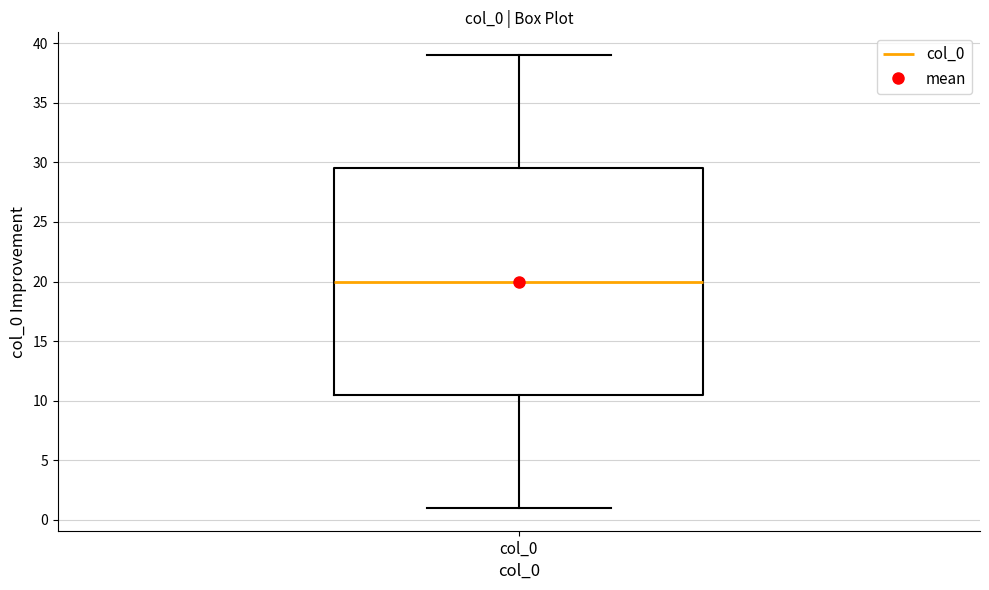

Where does the median line of the box for col_0 sit on the y-axis? The values are not printed on the chart, so give them approximately, as read against the axis.

20.0